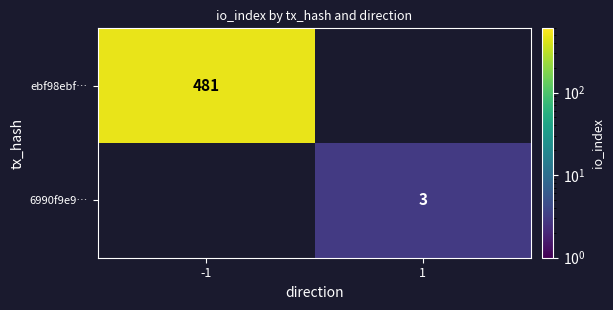

The value of 6990f9e9… at 1 is 4. True or false?

False